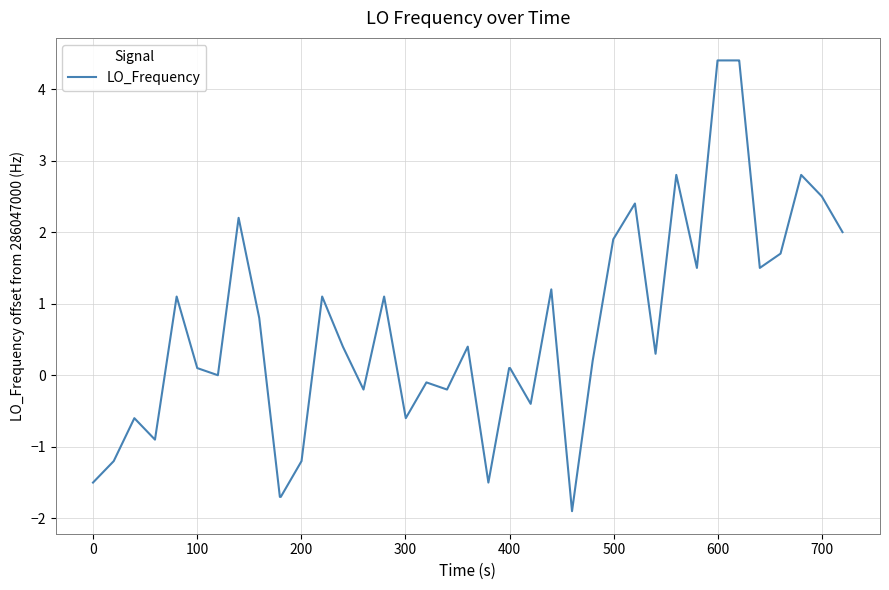

How many lines are shown in the chart?

1